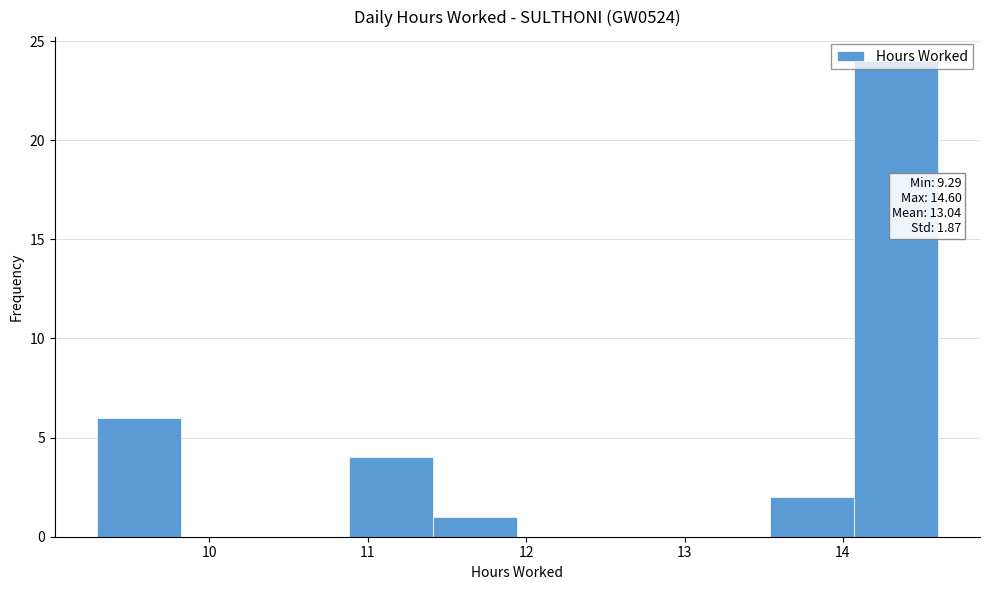

Which range on the x-axis has the tallest bar?

14.1 to 14.6